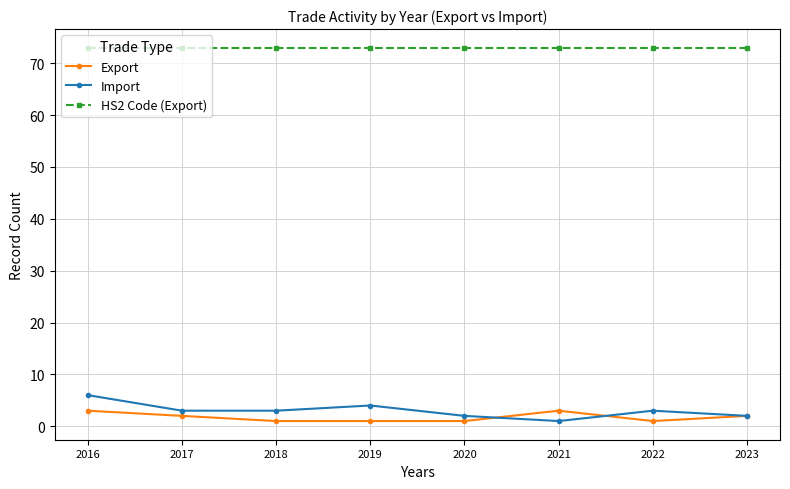

What is the value of the Import point at the 7th from the left?

3